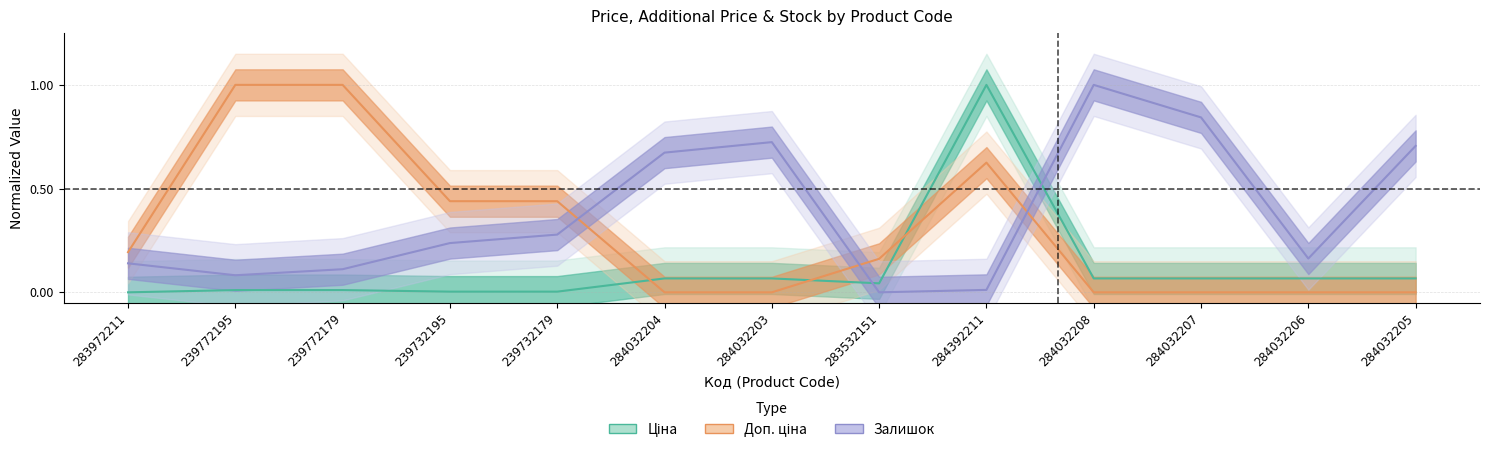

Where is Ціна nearest to the value 0?

283972211